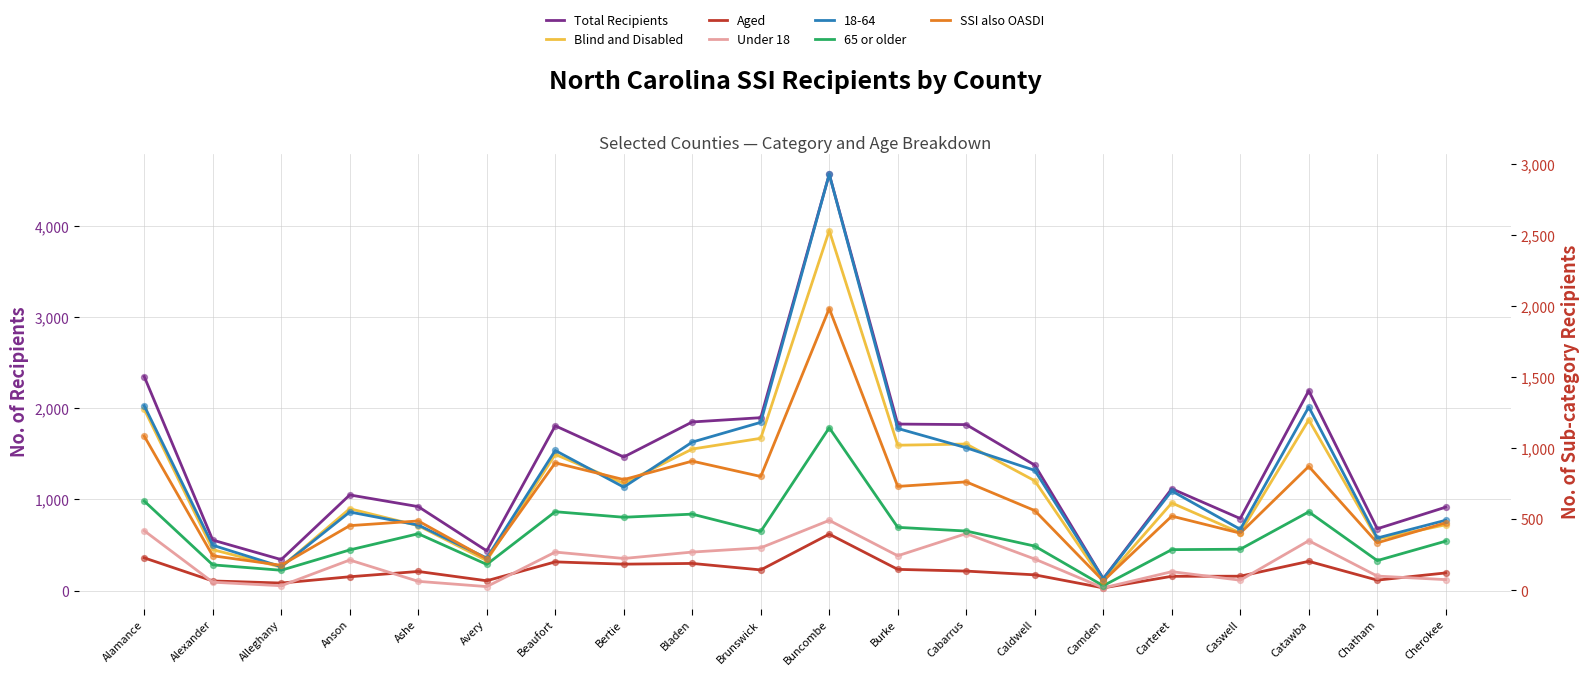

Which series reaches the maximum Y coordinate?

Total Recipients